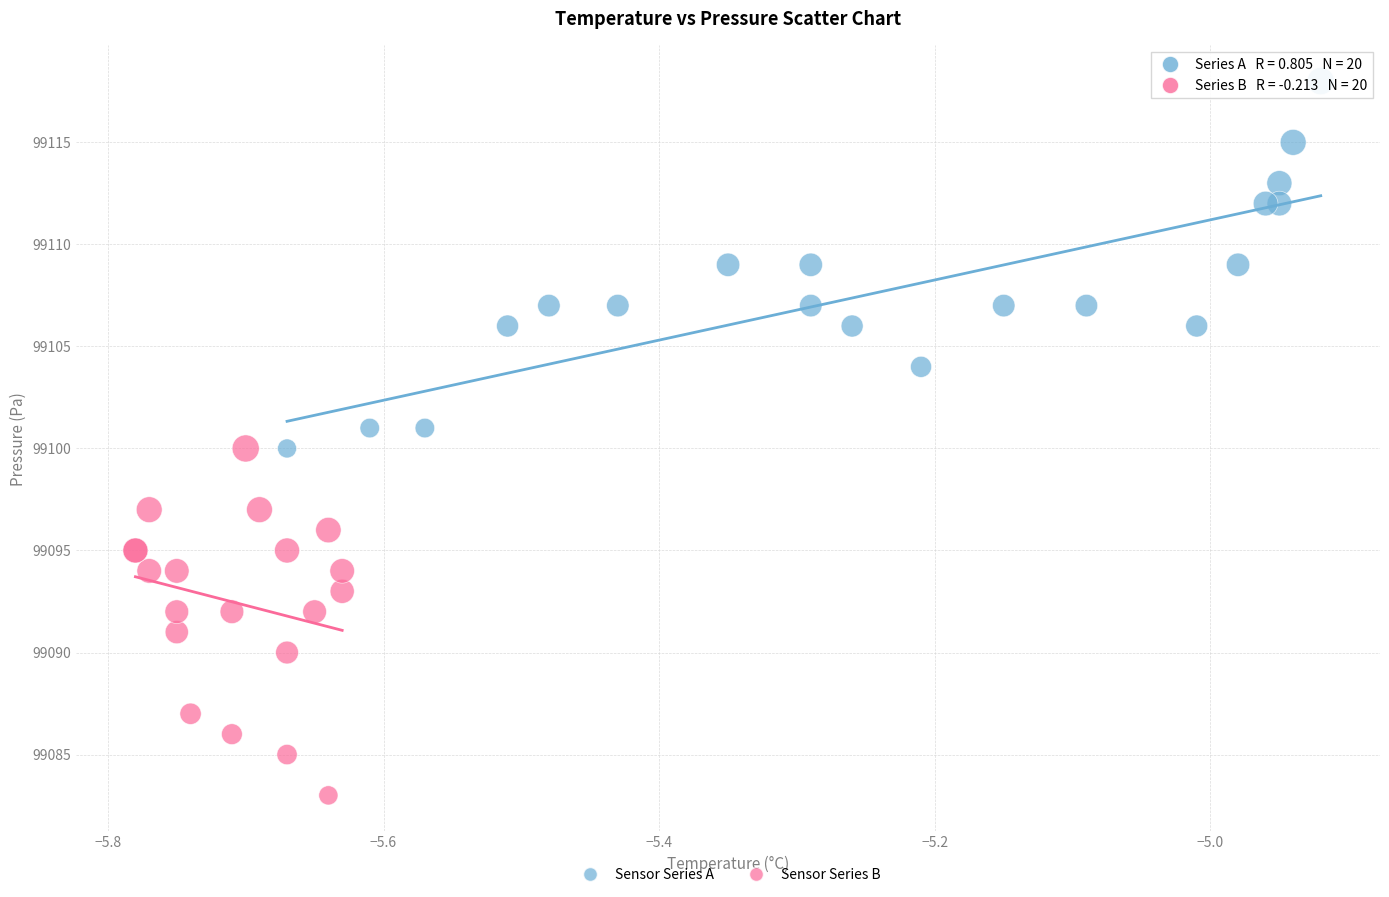

Which series contains the lowest Y value?

Sensor Series B